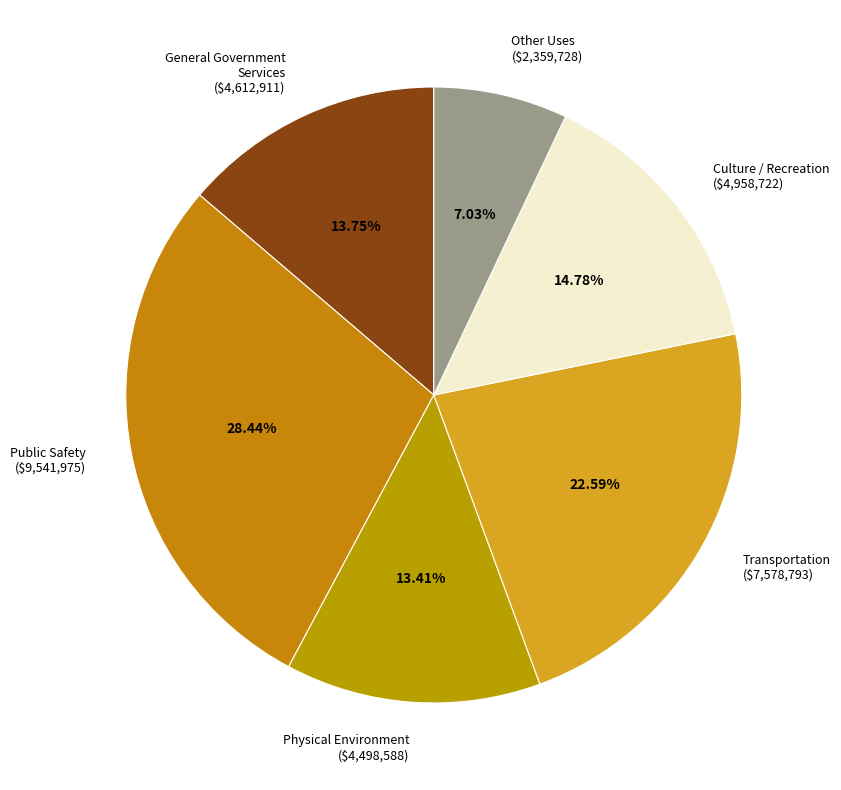

Is there any slice that represents more than half of the pie?

No